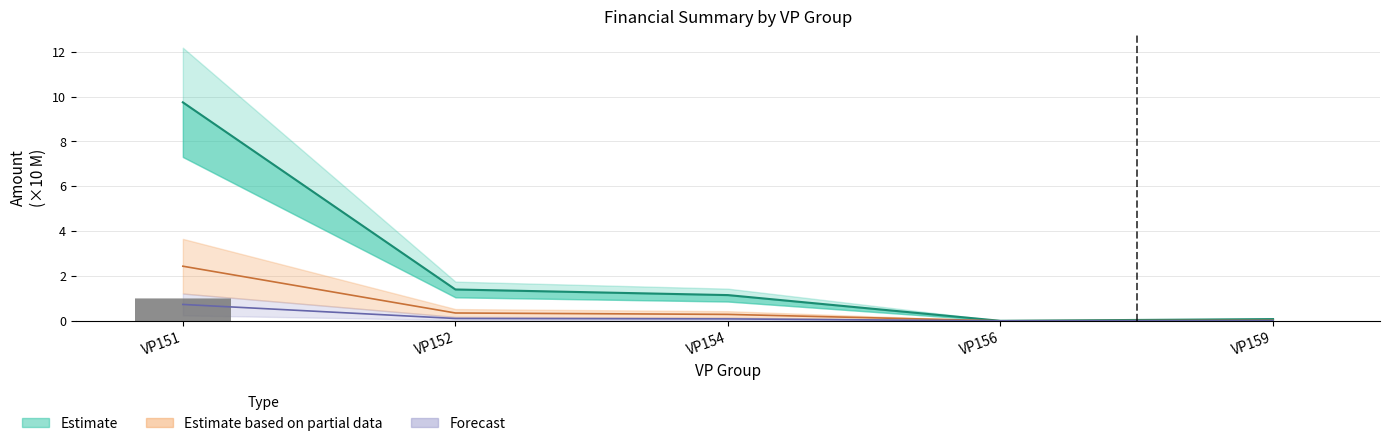

Which category has the highest value across all series?

VP151